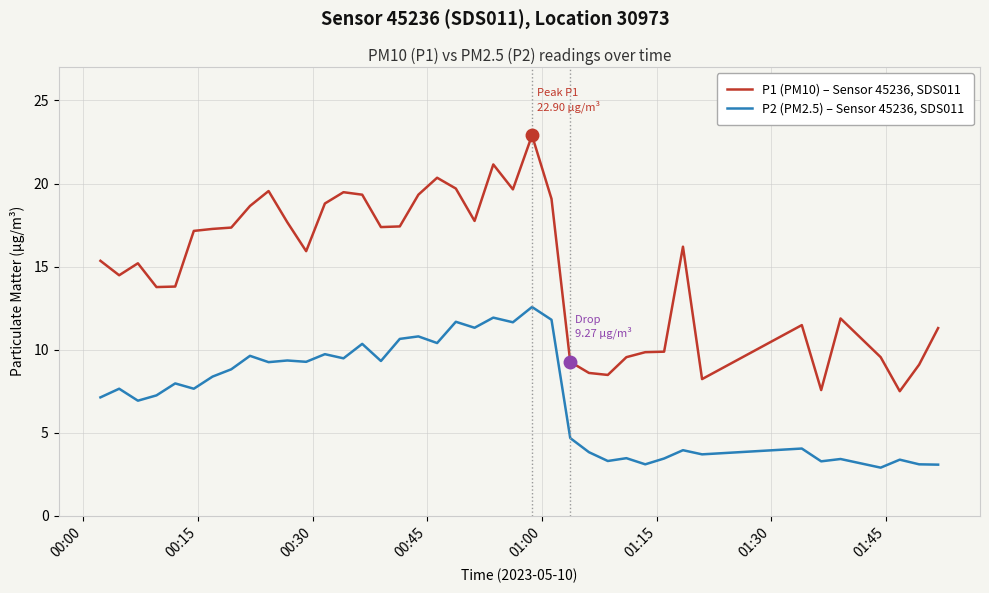

Rank the series by their maximum value, from lowest to highest.

P2 (PM2.5) – Sensor 45236, SDS011, P1 (PM10) – Sensor 45236, SDS011